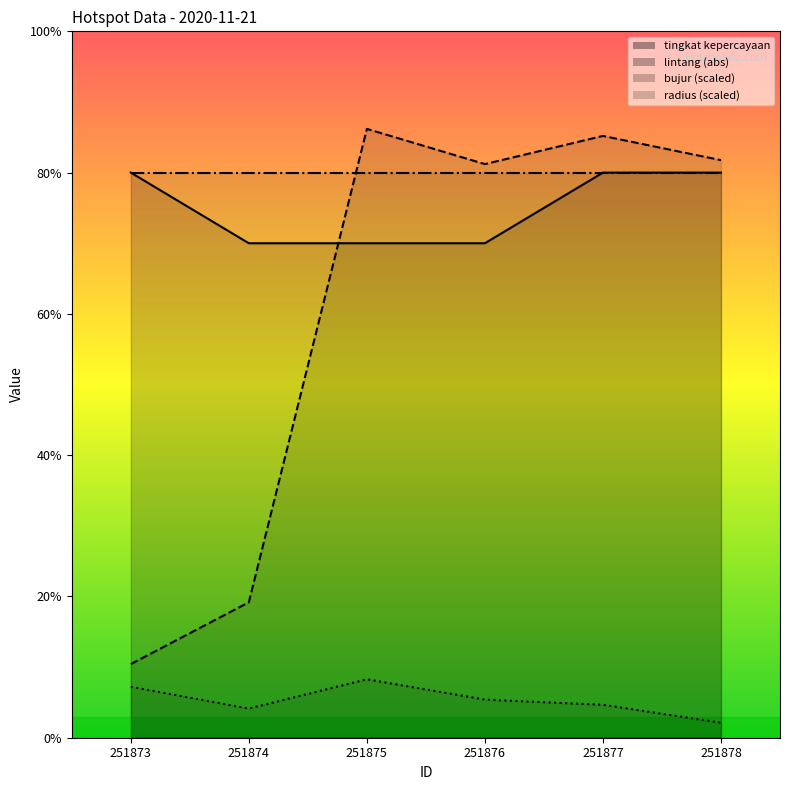

In bujur_norm, how many points are higher than both neighbors (excluding endpoints)?

1